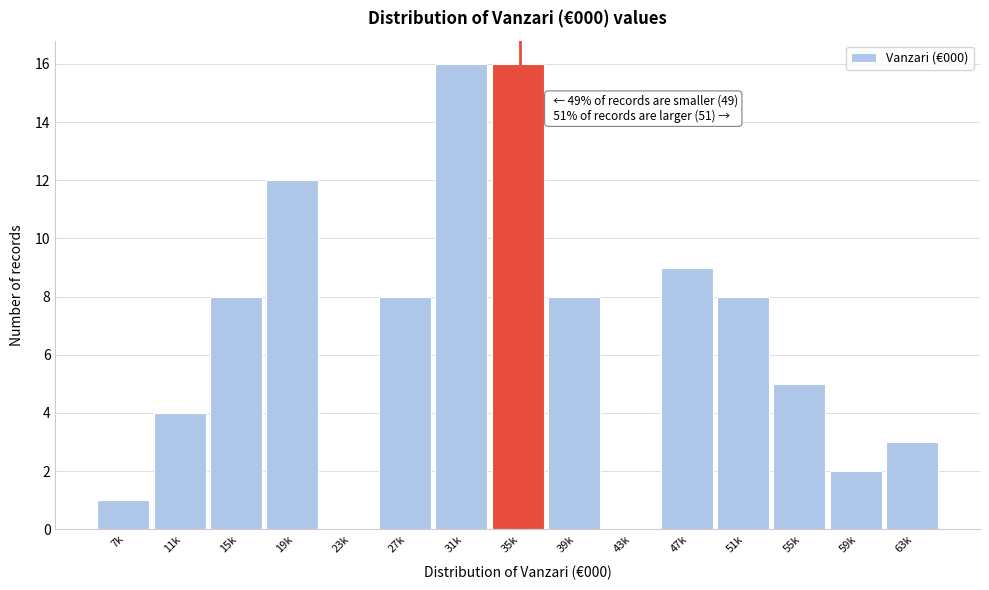

Reading left to right, extract all data points from this chart.

7k=1	11k=4	15k=8	19k=12	23k=0	27k=8	31k=16	35k=16	39k=8	43k=0	47k=9	51k=8	55k=5	59k=2	63k=3